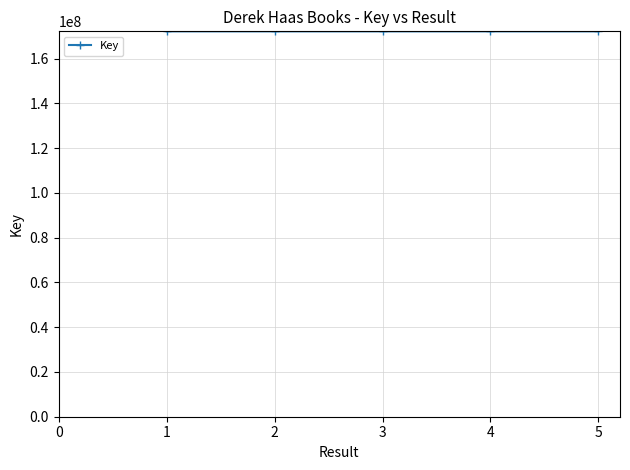

Does the chart display data point markers on the line(s)?

Yes